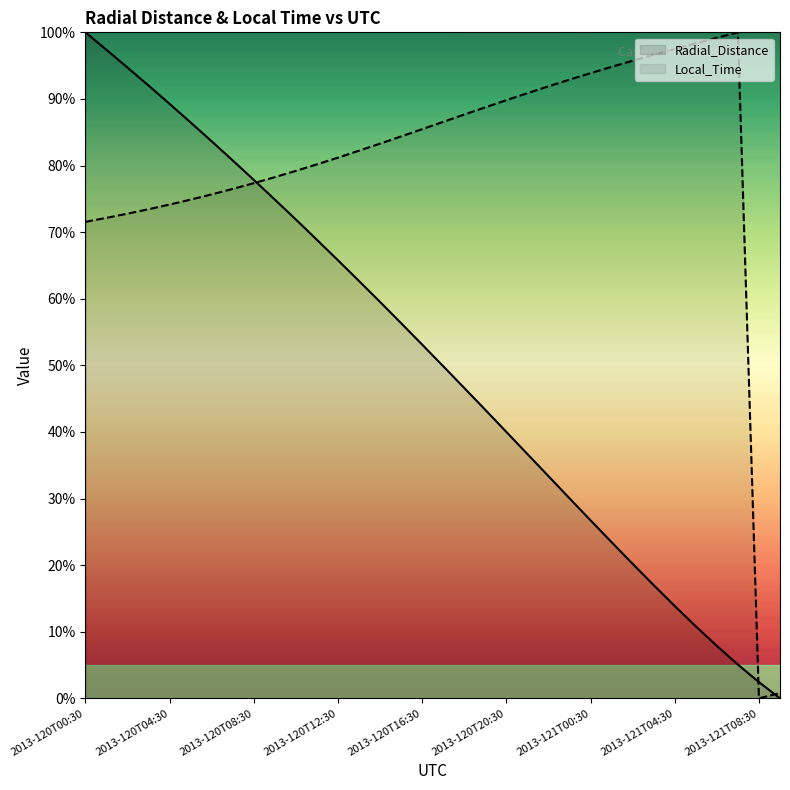

How many lines are shown in the chart?

2